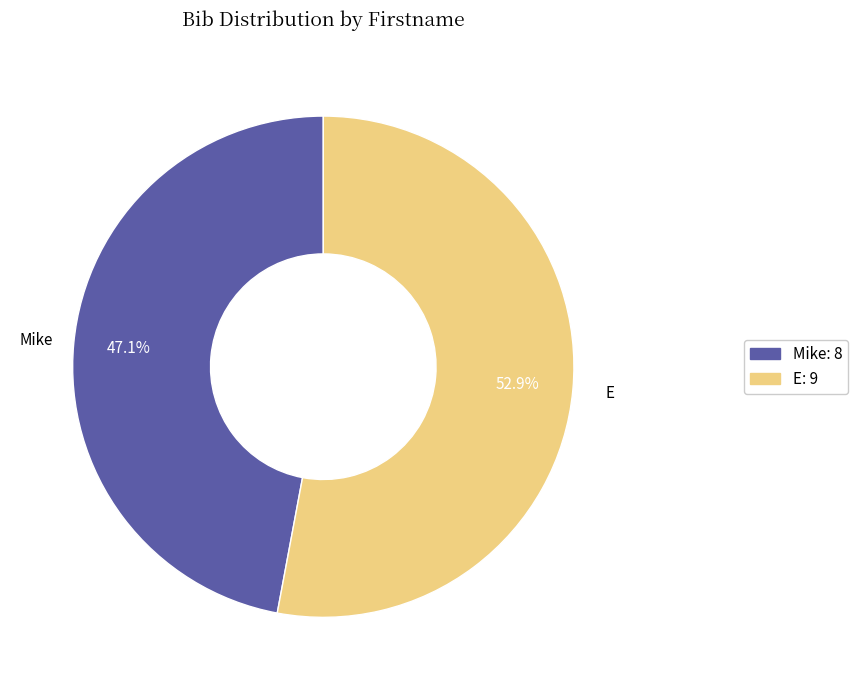

Approximately how many times larger is the value at E compared to Mike?

1.1